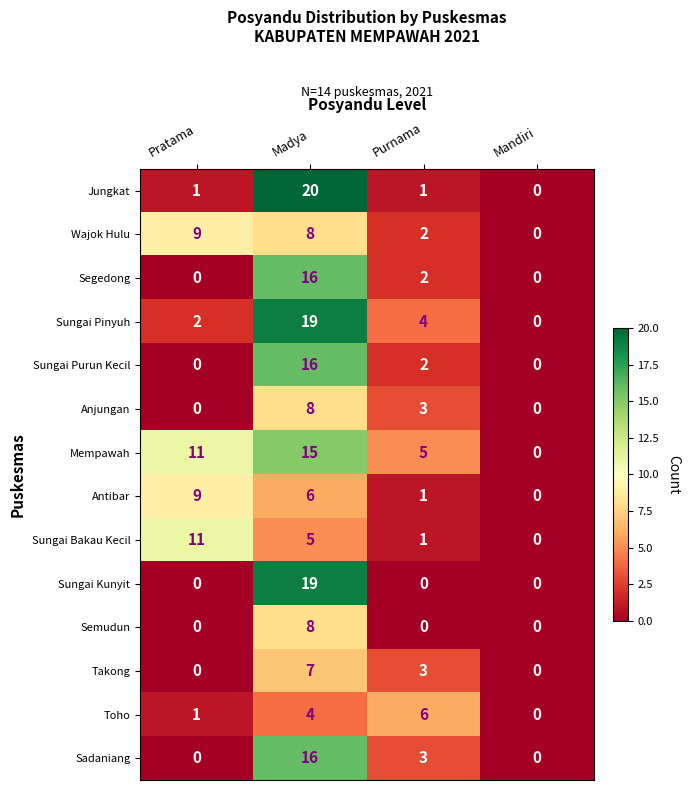

Which series changed the most between Madya and Mandiri?

Jungkat